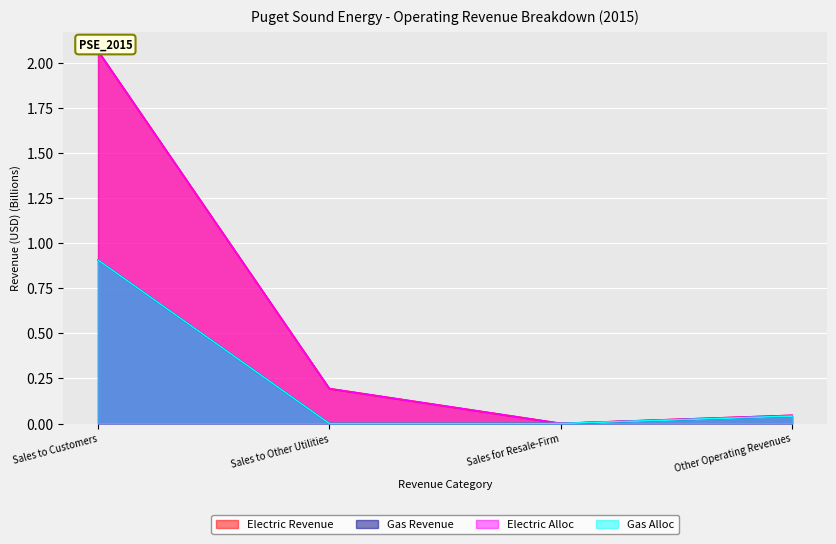

Which category has the highest value across all series?

Sales to Customers